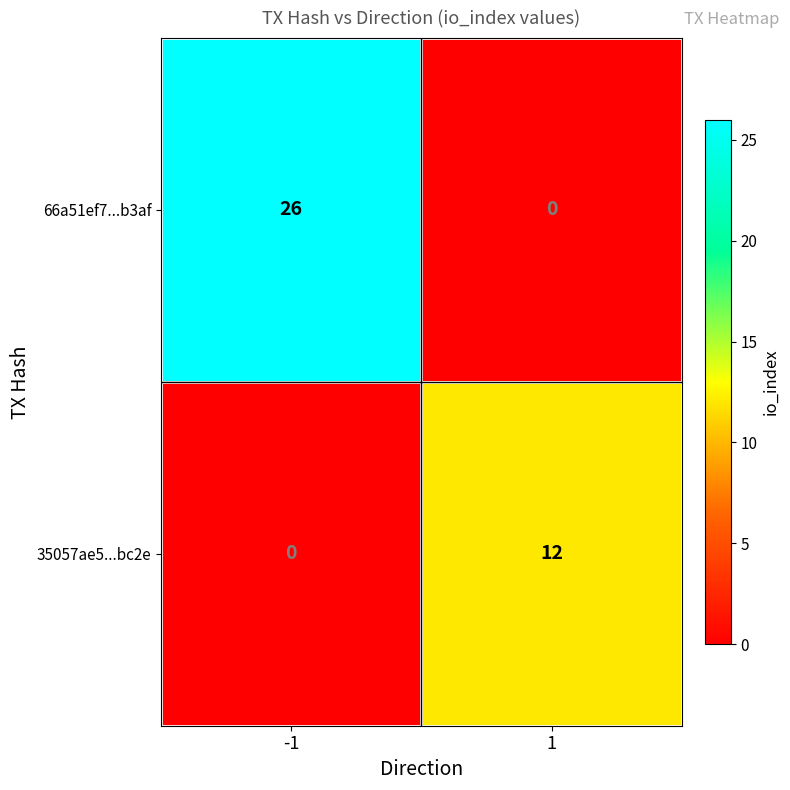

What is the total value across all series at -1?

26